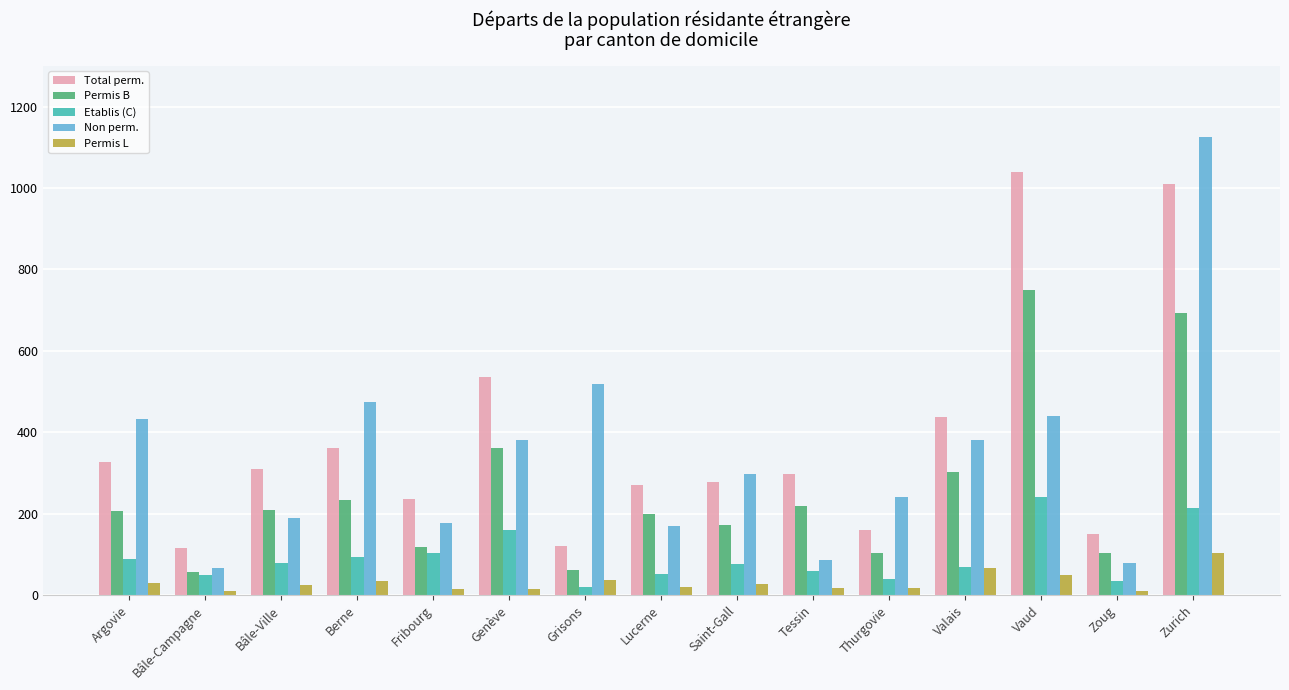

Is it true that Total perm. equals 271 at Lucerne?

True